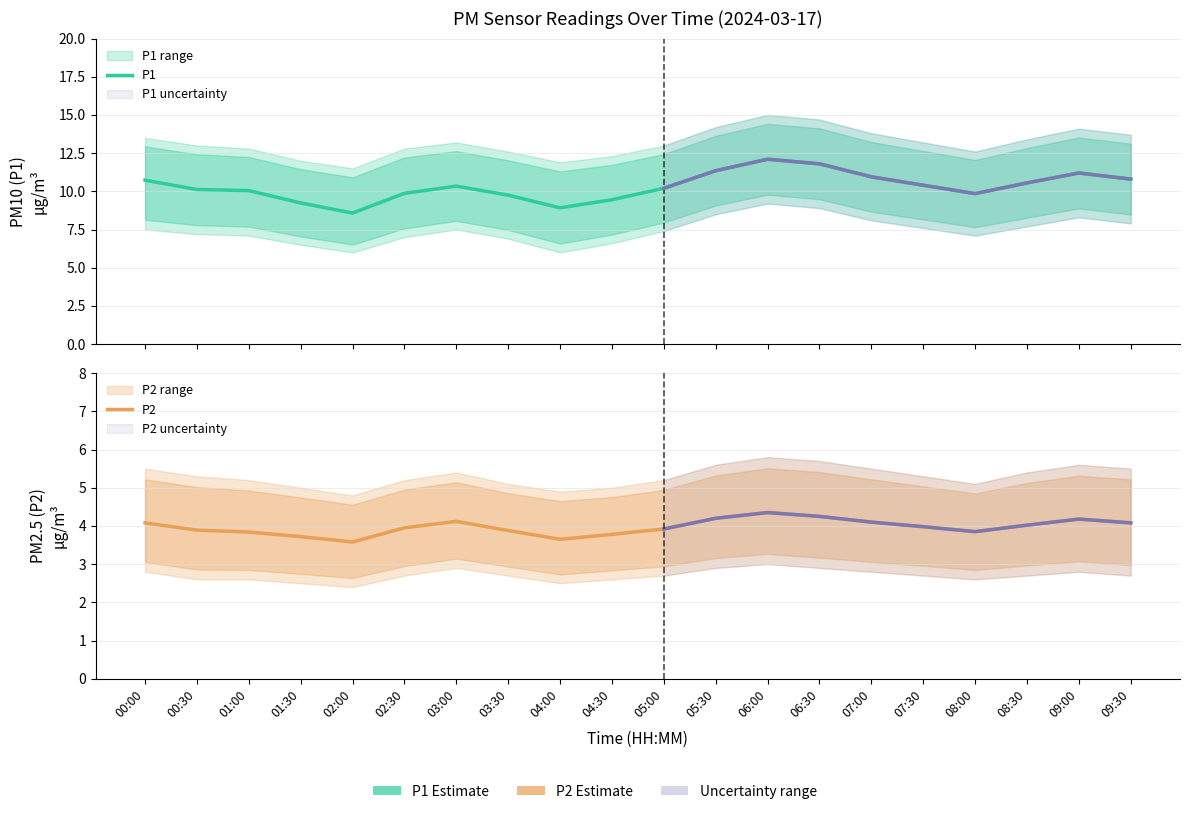

What is the total value across all series at 02:00?

12.2